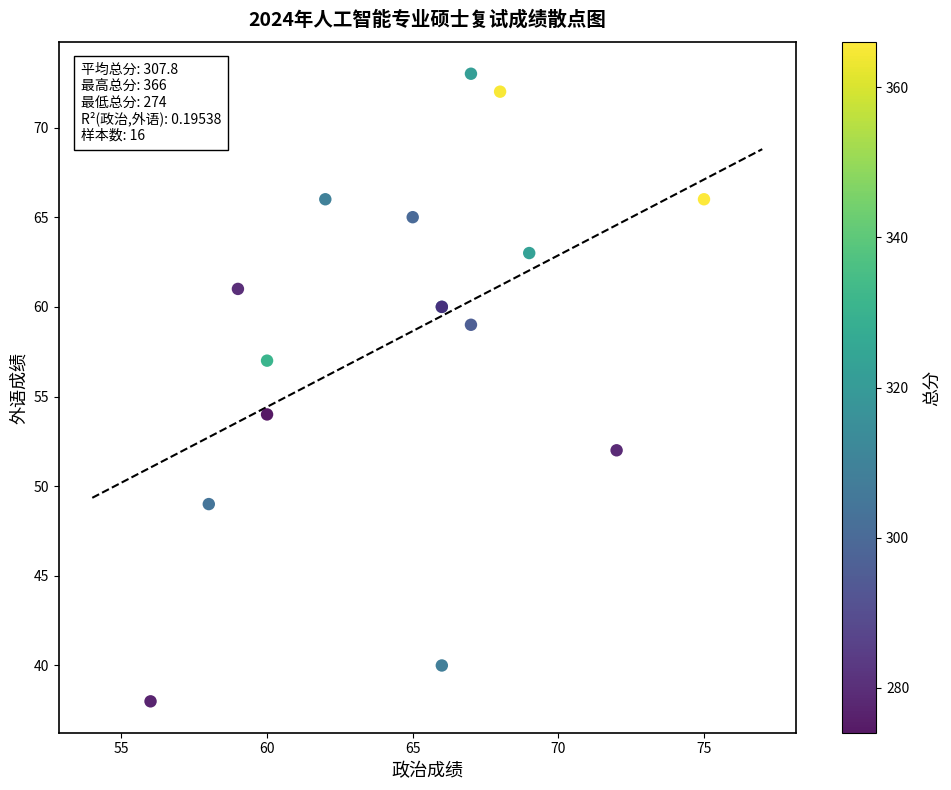

What Y value in the scatter plot is closest to 55?

54